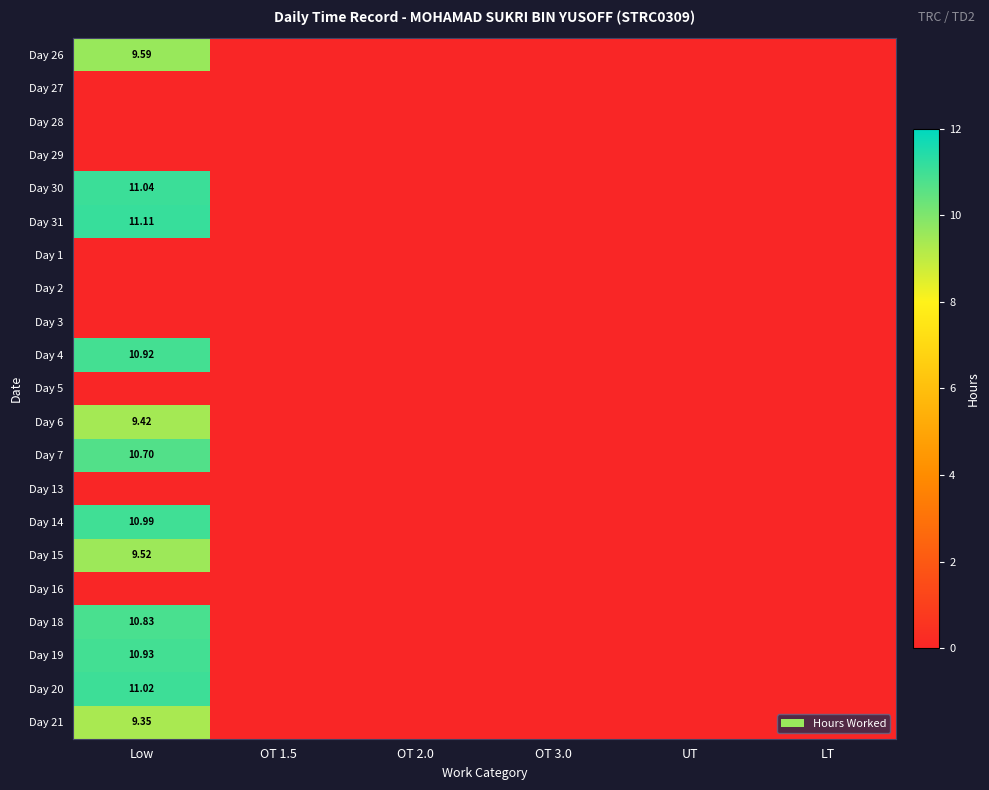

At how many categories does at least one series exceed 9?

1